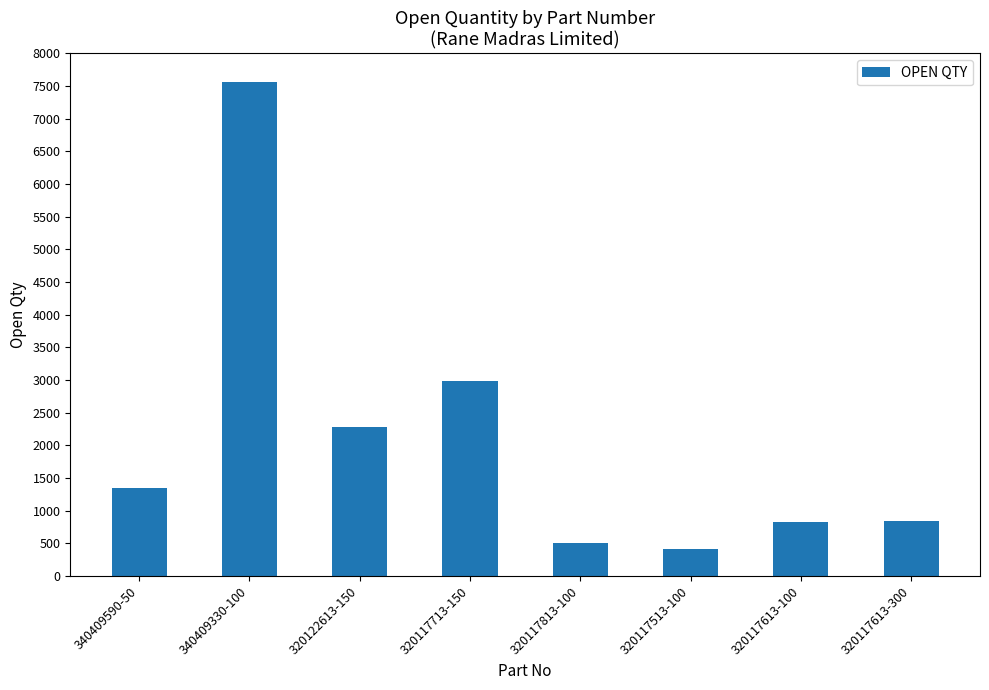

What is the label of the 8th bar from the right?

340409590-50